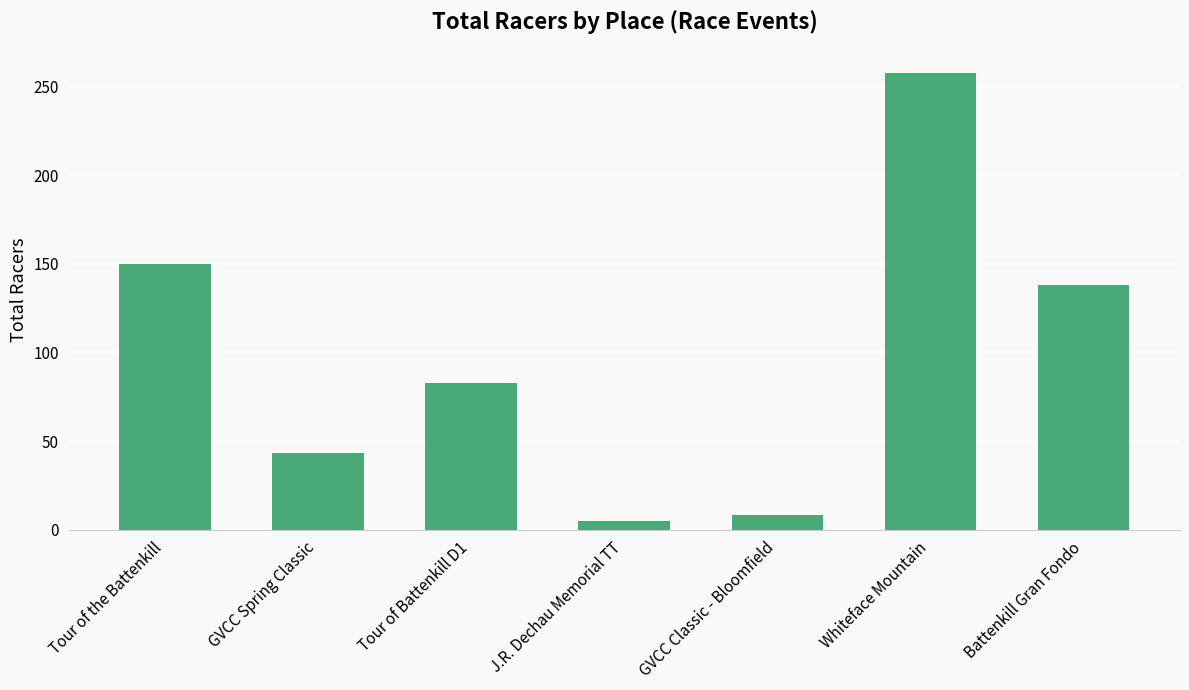

Rank the categories by value from highest to lowest.

Whiteface Mountain, Tour of the Battenkill, Battenkill Gran Fondo, Tour of Battenkill D1, GVCC Spring Classic, GVCC Classic - Bloomfield, J.R. Dechau Memorial TT